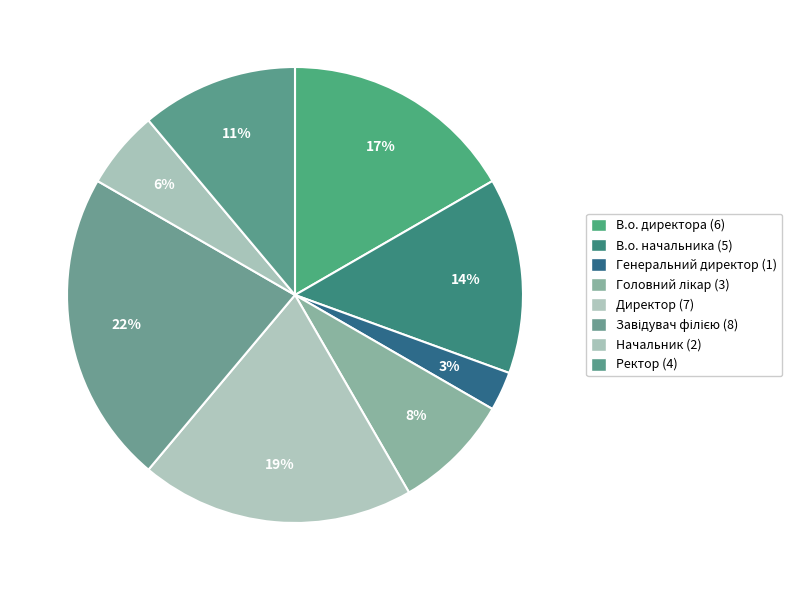

Which category has the smallest portion of the pie?

Генеральний директор